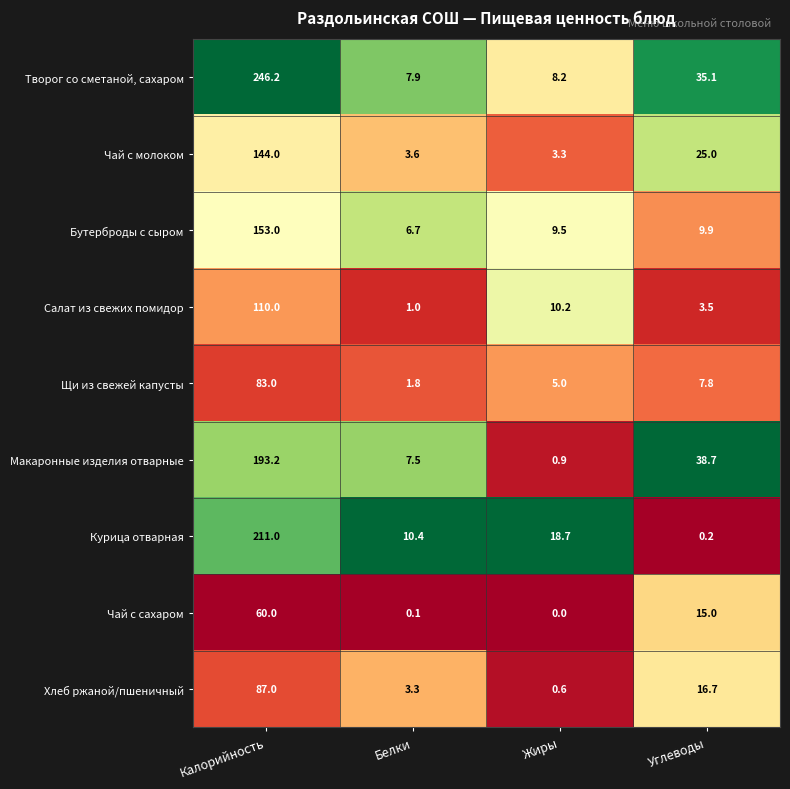

How many categories are shown in the chart?

4